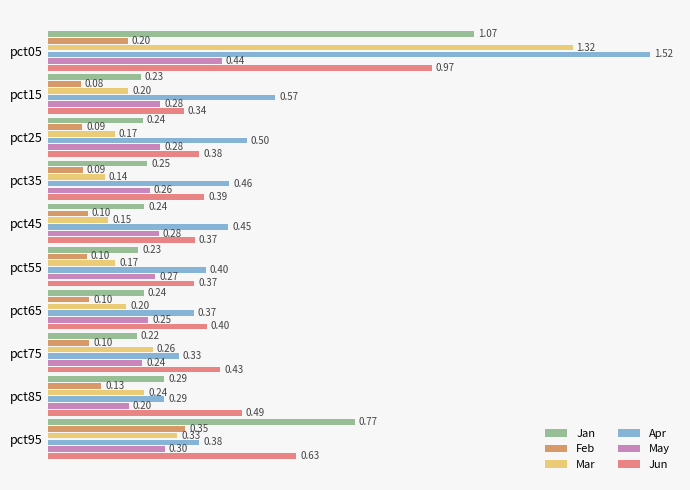

List the series in order of their peak value, lowest first.

Feb, May, Jun, Jan, Mar, Apr